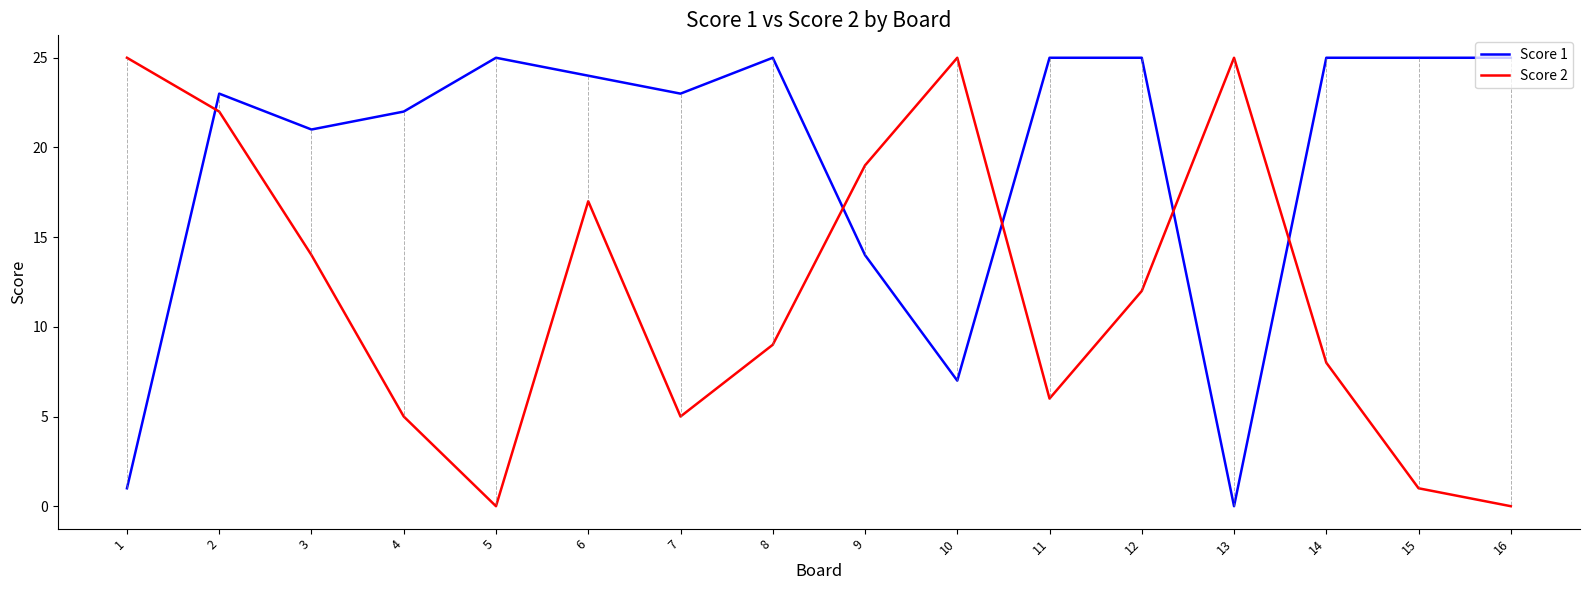

At how many categories does at least one series exceed 20?

15